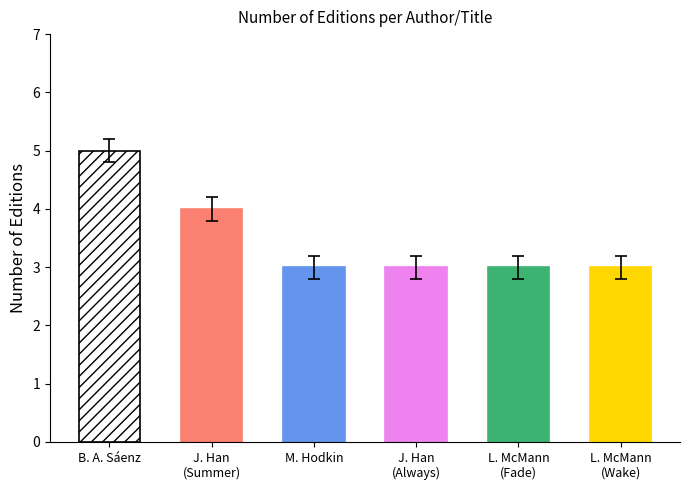

What is the ratio of the value at B. A. Sáenz to the value at M. Hodkin?

1.7